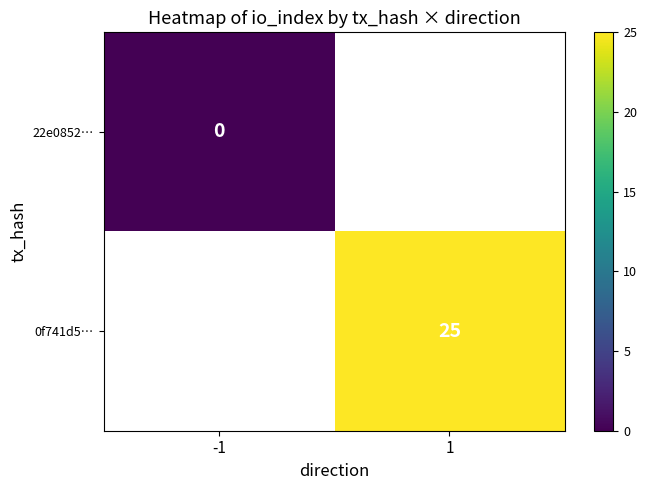

Which category has the lowest value in the 22e0852… series?

-1